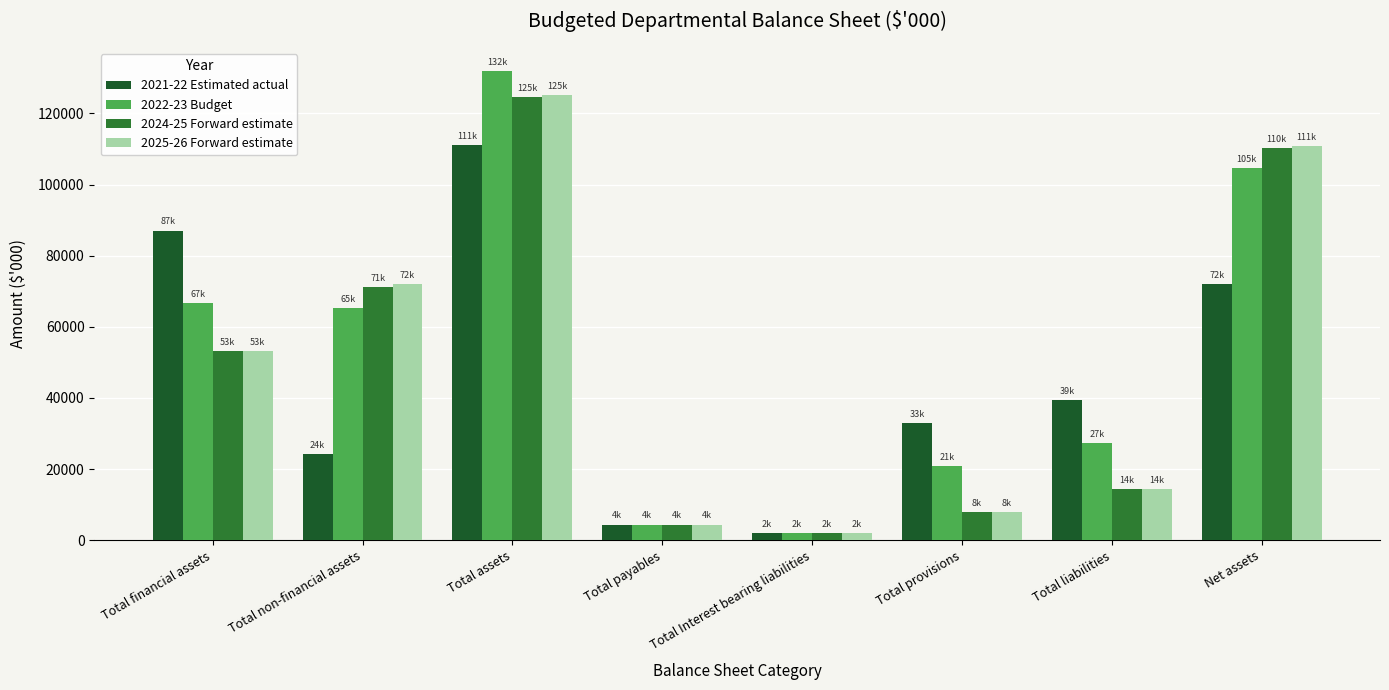

How many bars are there in each group?

4